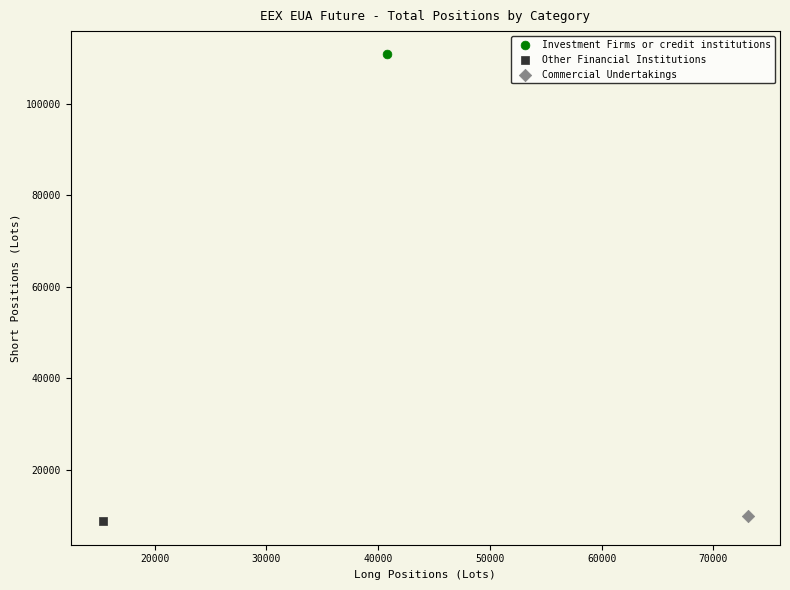

What are all the series names shown in the legend?

Investment Firms or credit institutions, Other Financial Institutions, Commercial Undertakings